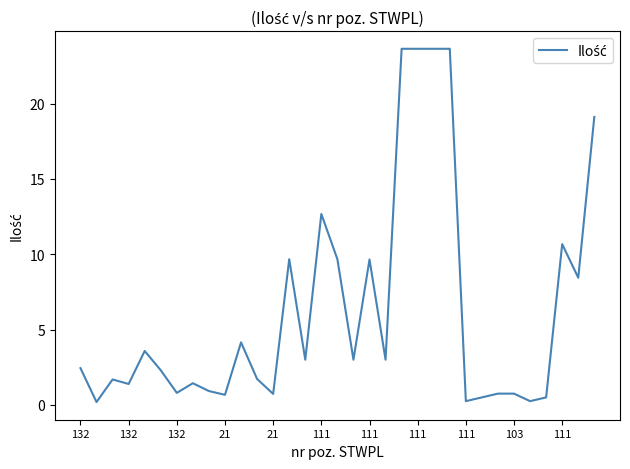

What is the maximum value shown in the chart?

23.6